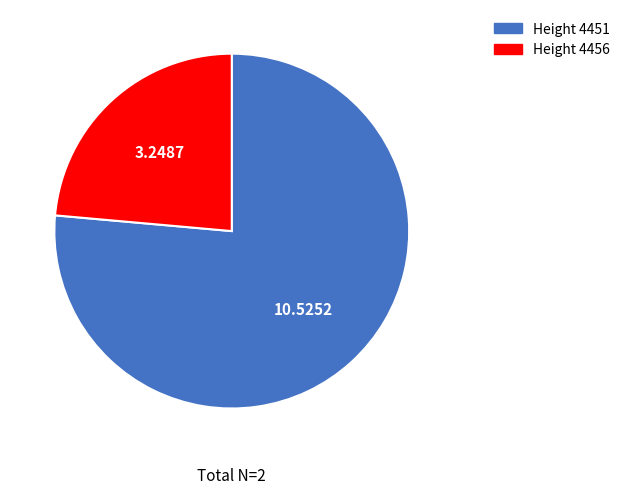

Rank the categories by value from highest to lowest.

Height 4451, Height 4456